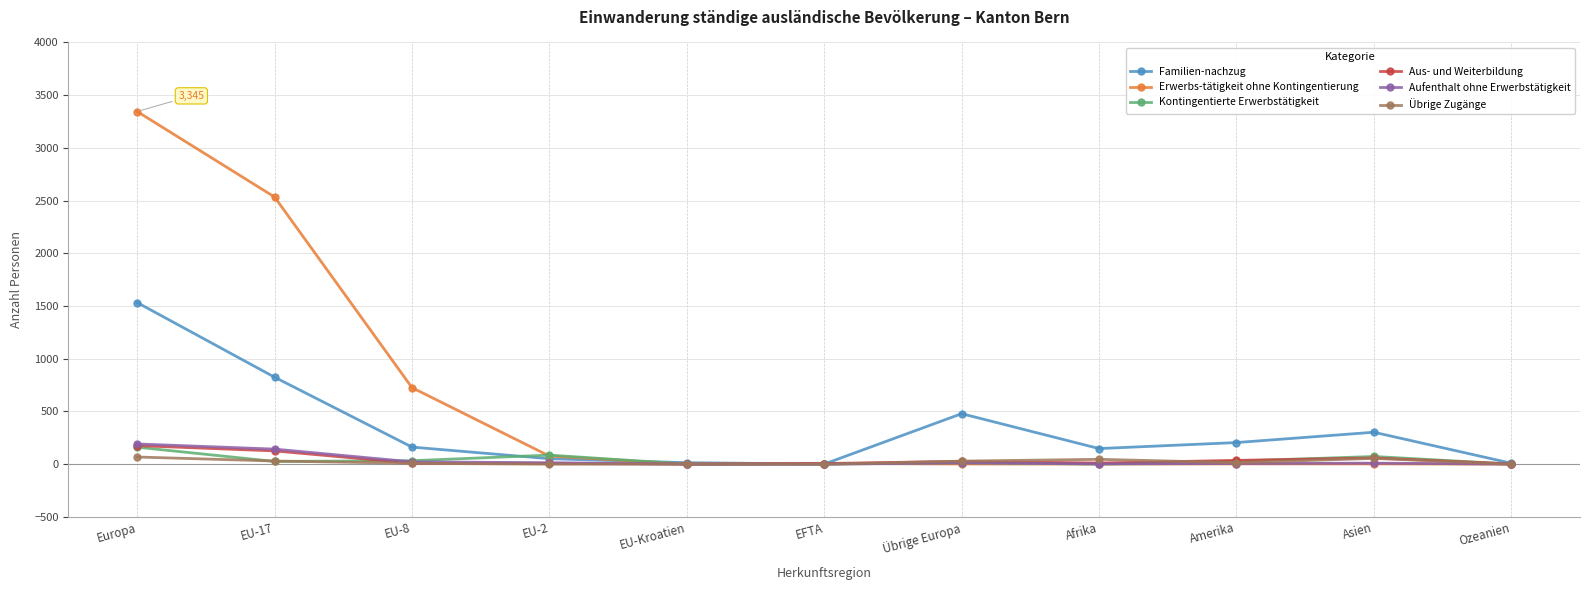

What is the difference between the maximum and second lowest values in the Familien-nachzug series?

1524